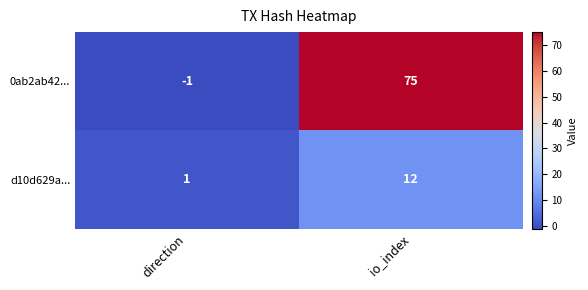

What value does the 0ab2ab42... series have at io_index, to the nearest 10?

80